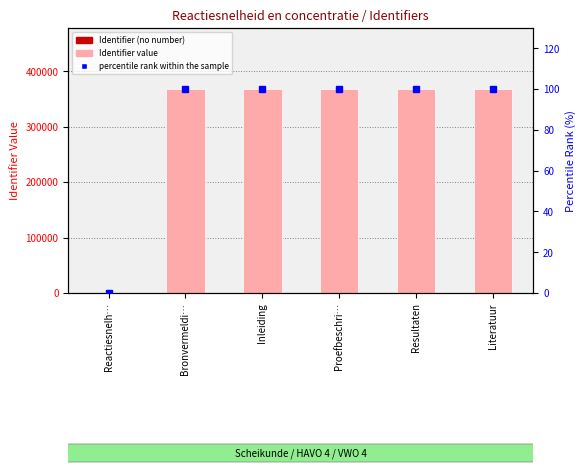

Are the bars grouped side by side (vs. stacked)?

Yes